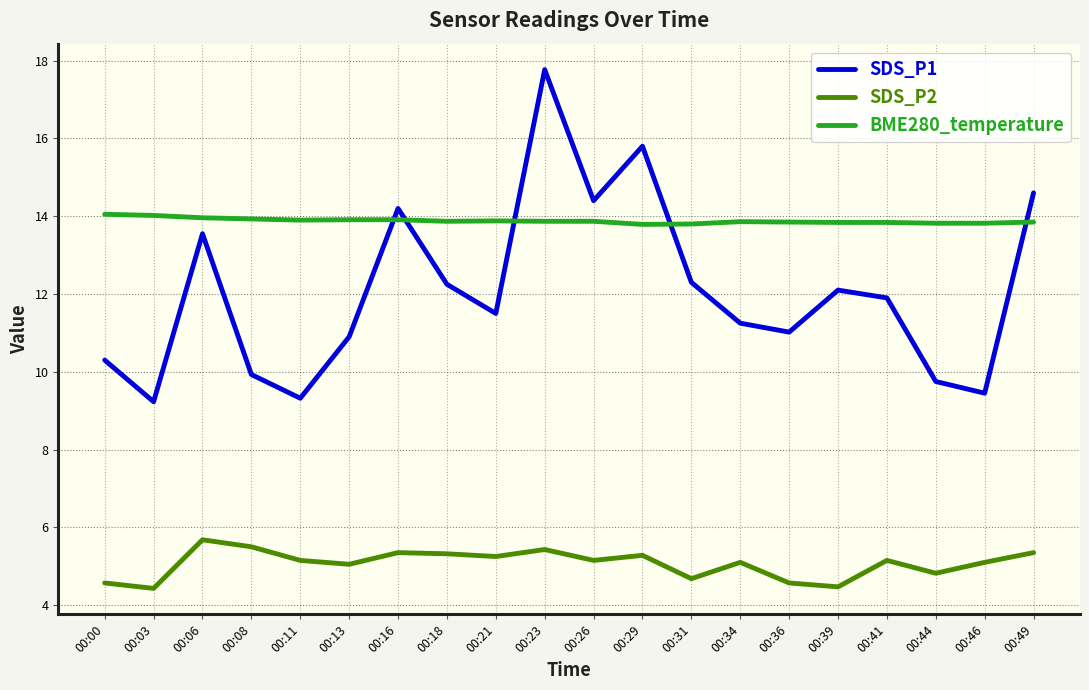

True or false: BME280_temperature has a value of 3.4 at 00:41.

False